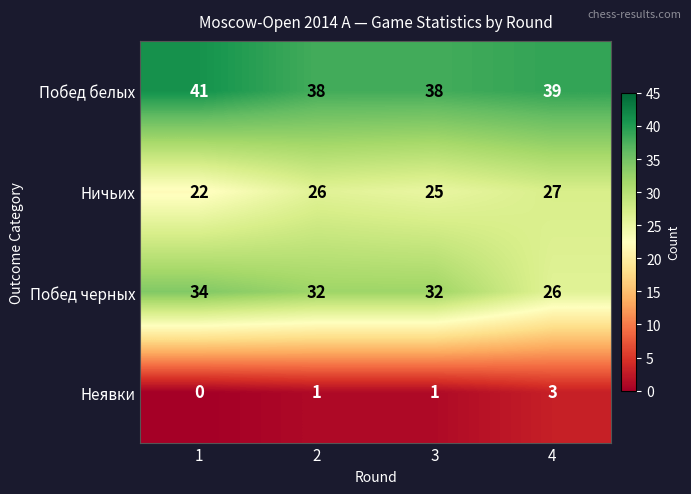

What value does the Побед белых series have at 1?

41